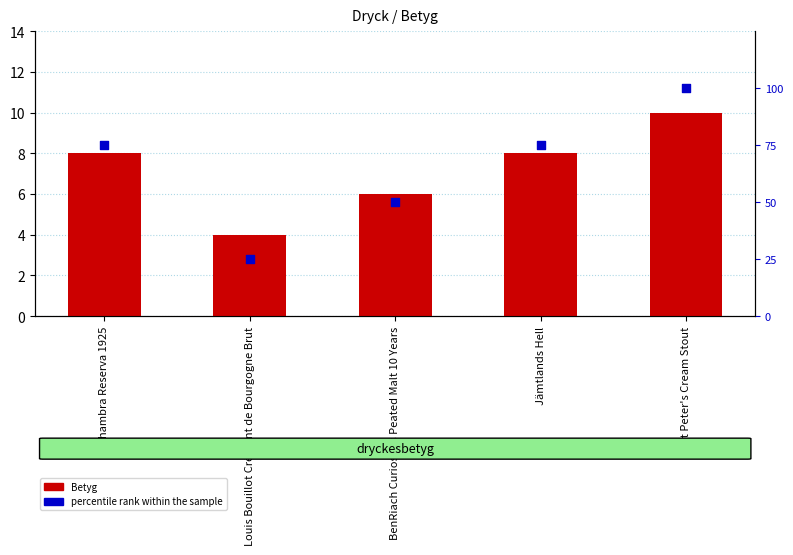

Which series contains the highest Y value?

percentile rank within the sample